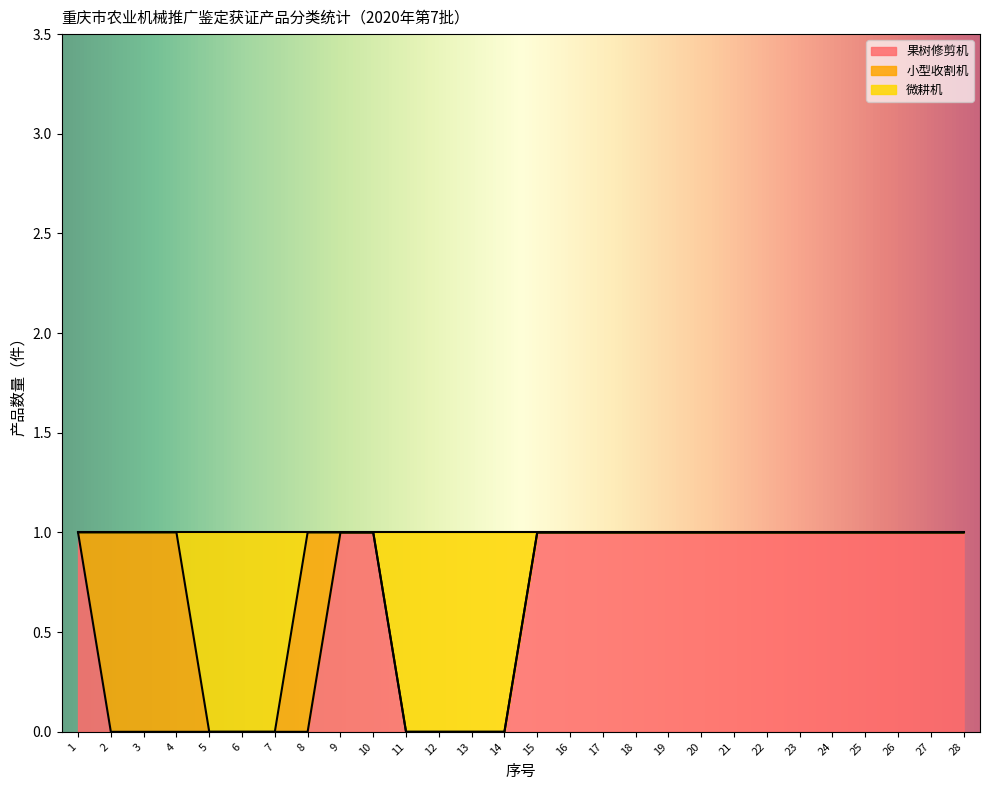

What is the maximum value shown in the chart?

1